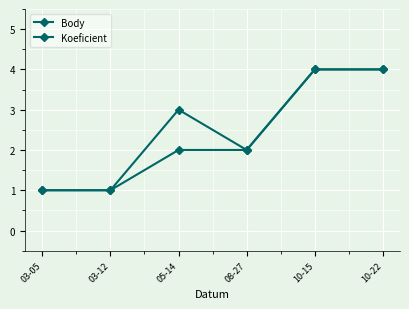

What is the lowest value of the Body series?

1